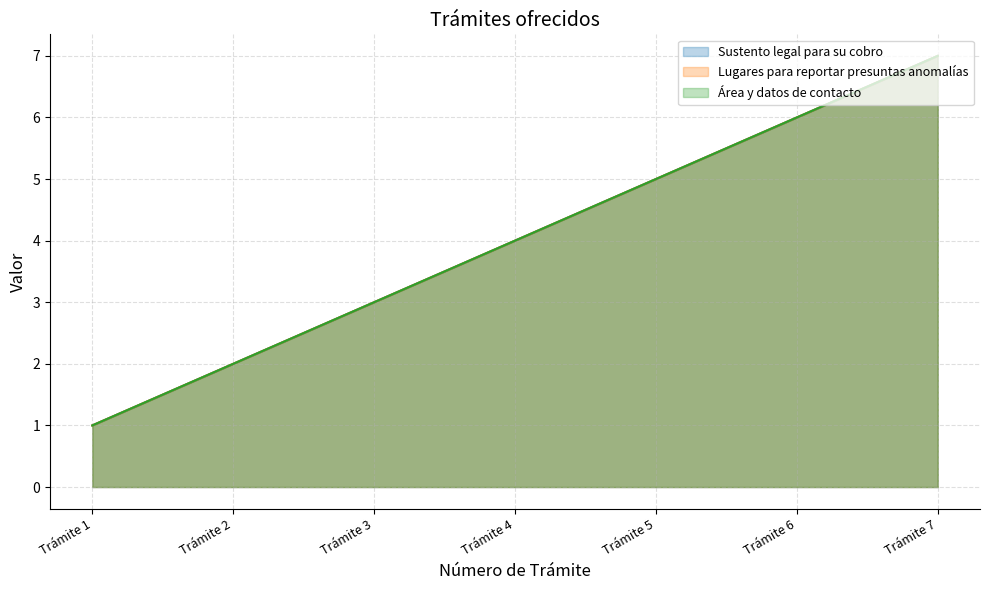

Where does the Área y datos de contacto series first go above 4?

Trámite 5